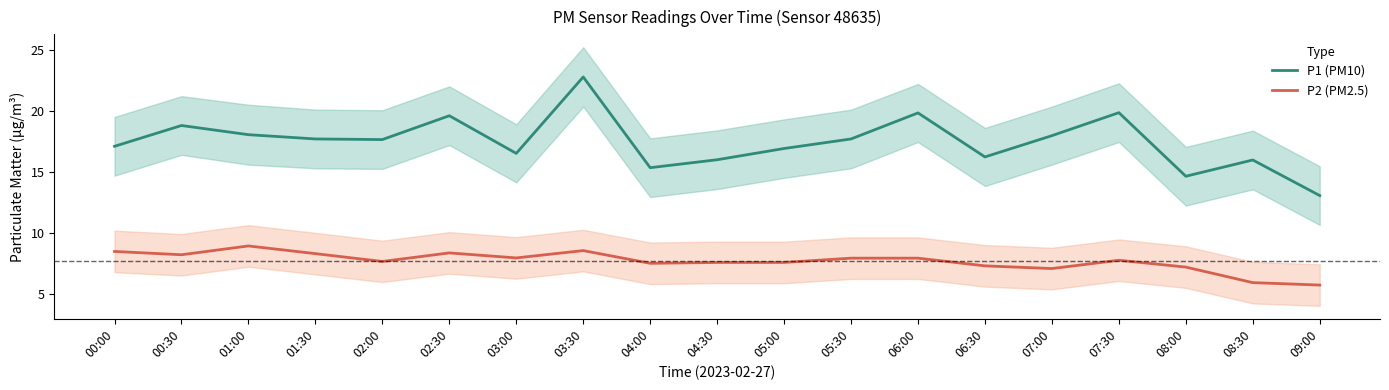

True or false: P2 (PM2.5) has more than 0 points higher than both neighbors.

True